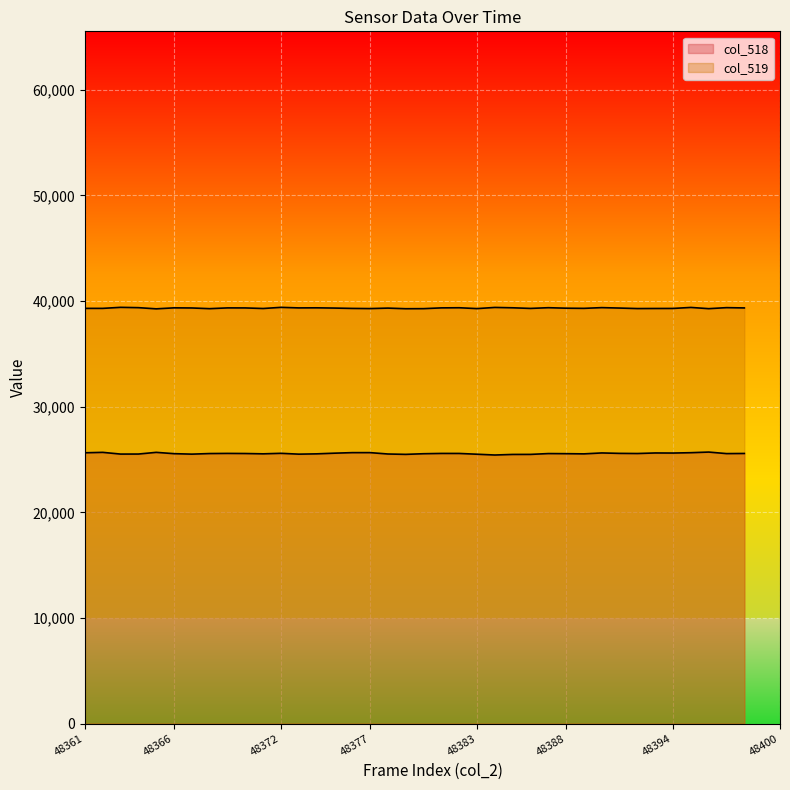

Is it true that col_519 equals 39352 at 48373?

True